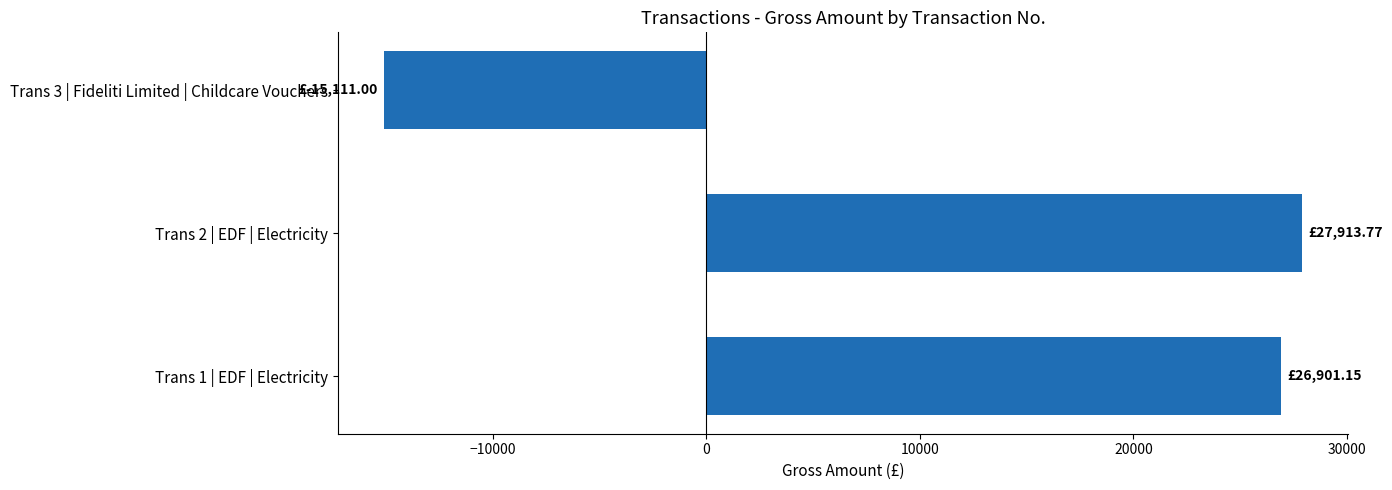

What is the sum of all values?

39703.9